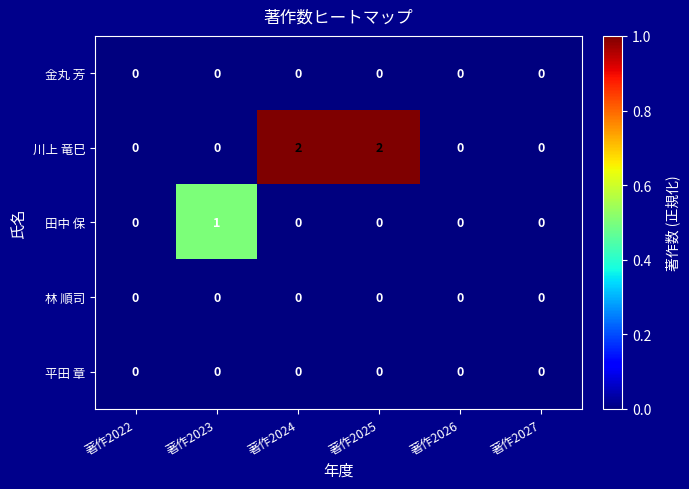

Reading left to right, list all the values displayed in this chart.

金丸 芳: 著作2022=0	著作2023=0	著作2024=0	著作2025=0	著作2026=0	著作2027=0
川上 竜巳: 著作2022=0	著作2023=0	著作2024=2	著作2025=2	著作2026=0	著作2027=0
田中 保: 著作2022=0	著作2023=1	著作2024=0	著作2025=0	著作2026=0	著作2027=0
林 順司: 著作2022=0	著作2023=0	著作2024=0	著作2025=0	著作2026=0	著作2027=0
平田 章: 著作2022=0	著作2023=0	著作2024=0	著作2025=0	著作2026=0	著作2027=0